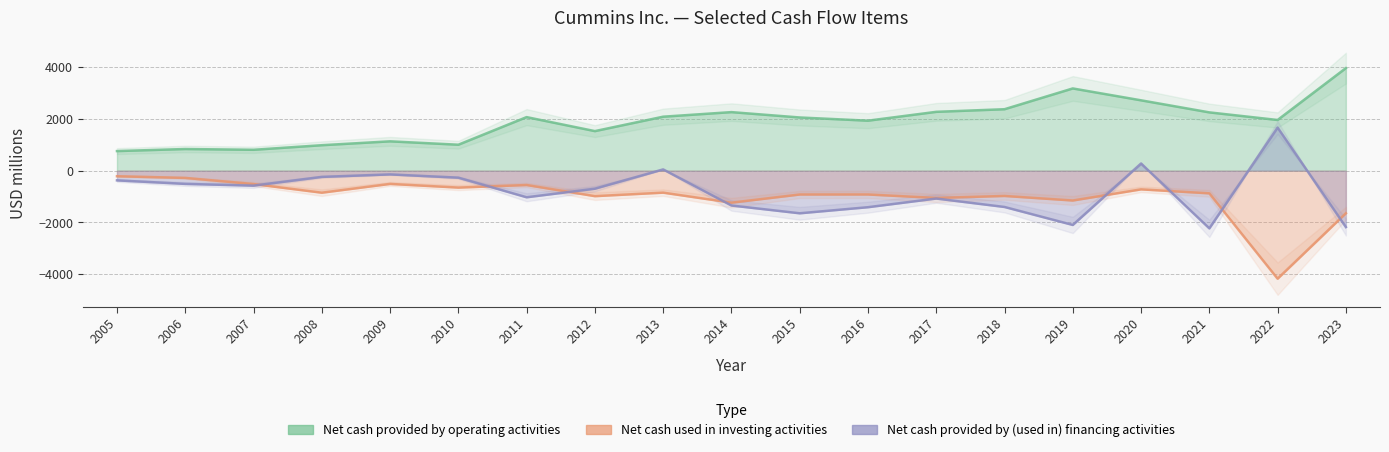

How many interior local valleys does the Net cash used in investing activities series have?

7